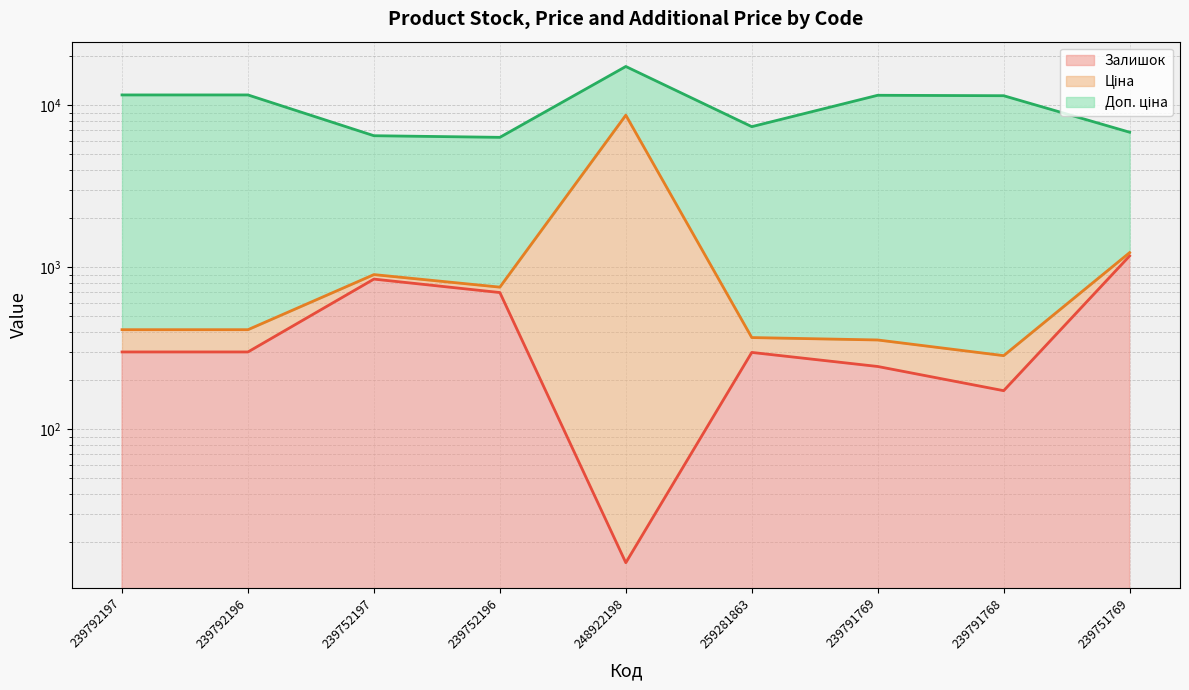

Reading left to right, what are all the values shown in this chart?

Залишок line: 239792197=300.0	239792196=300.0	239752197=845.0	239752196=698.0	248922198=15.0	259281863=298.0	239791769=244.0	239791768=173.0	239751769=1175.0
Ціна line: 239792197=411.7	239792196=411.7	239752197=900.9	239752196=753.9	248922198=8684.7	259281863=368.1	239791769=355.7	239791768=284.7	239751769=1230.8
Доп. ціна line: 239792197=11580.7	239792196=11580.7	239752197=6485.9	239752196=6338.9	248922198=17354.4	259281863=7378.1	239791769=11524.7	239791768=11453.7	239751769=6815.9